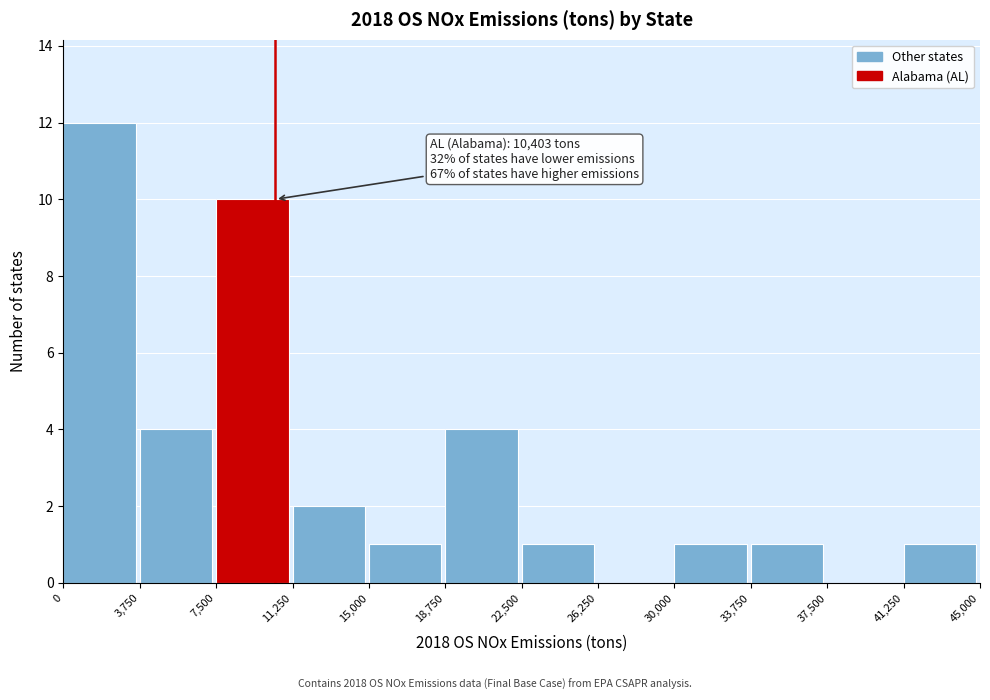

Over which range of the x-axis is the bar tallest?

0 to 3,750